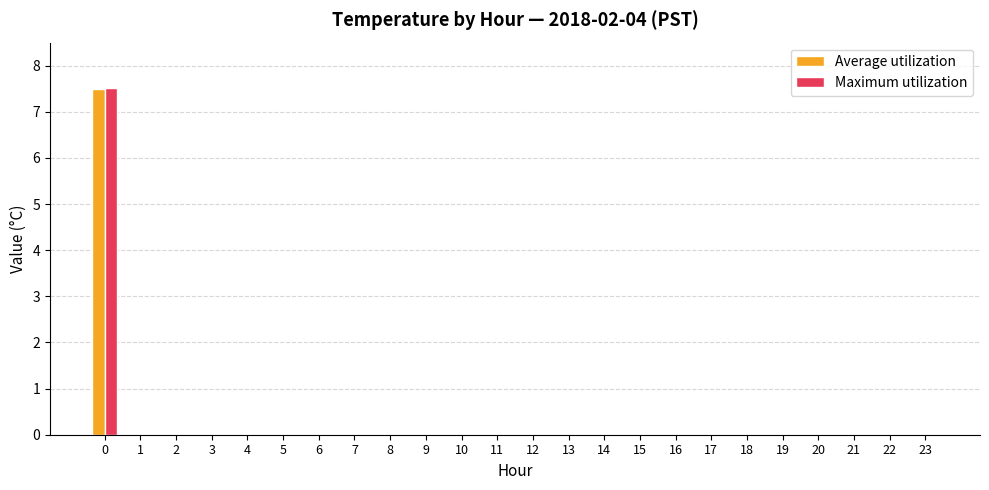

True or false: Average utilization has a value of 0.0 at 14.

True